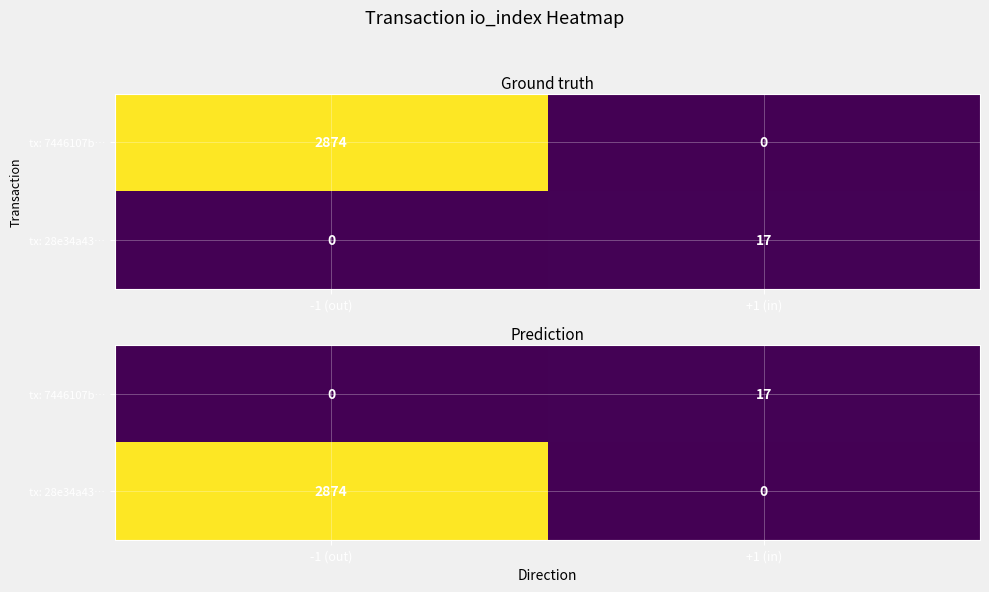

What is the difference between the highest and lowest values at -1 (out)?

2874